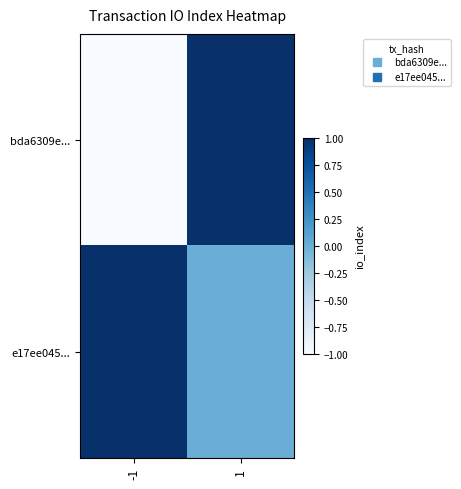

Which has a higher value, 1 or -1?

1